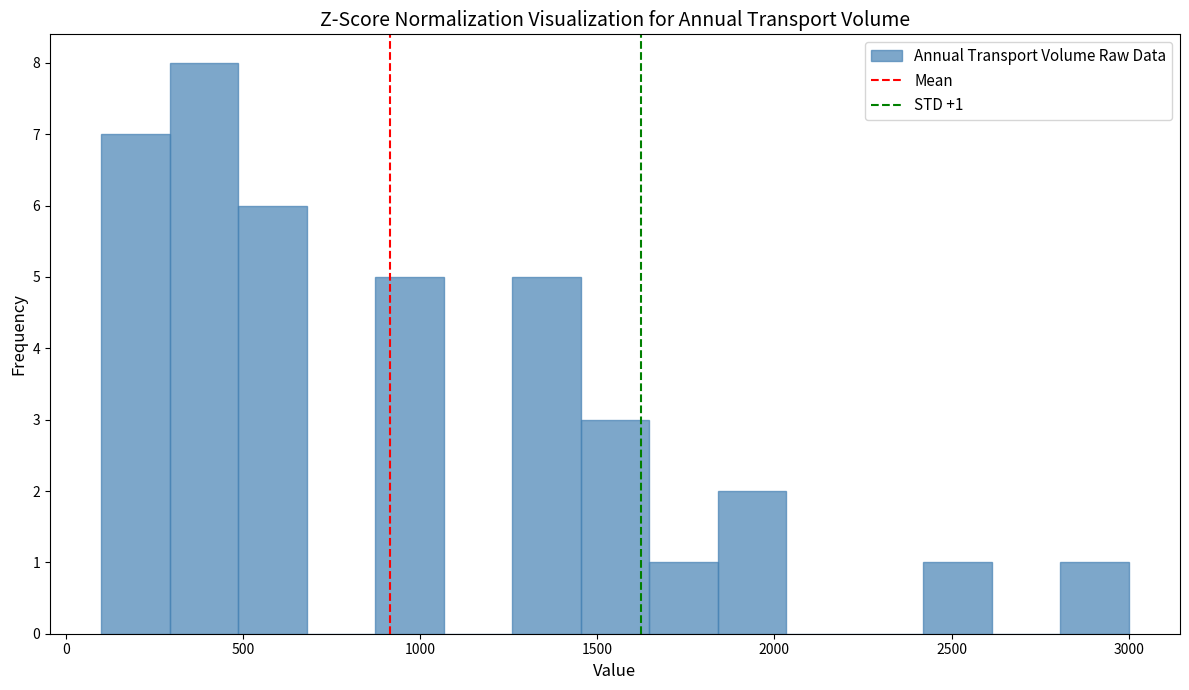

Read against the x-axis, roughly where is the centre of the tallest bar?

400